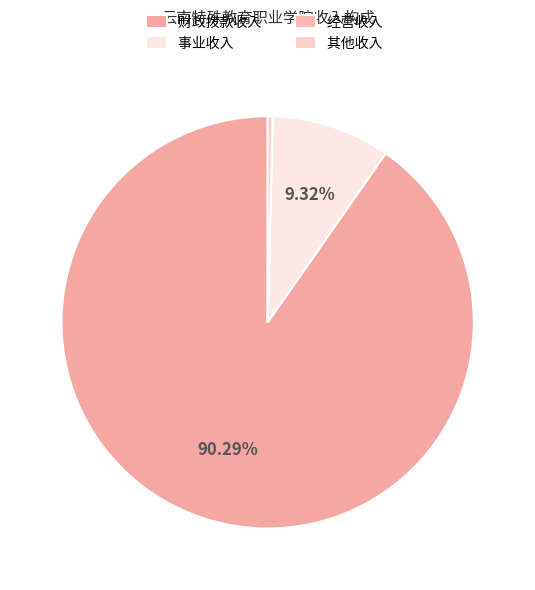

What is the change in value from 财政拨款收入 to 其他收入?

-59840920.0